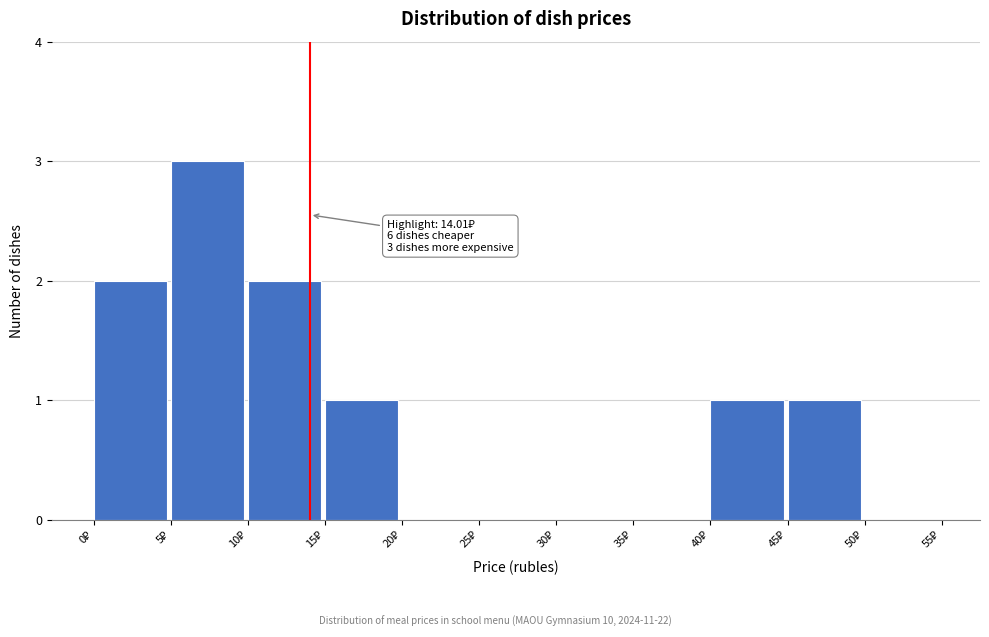

Which range on the x-axis has the tallest bar?

5 to 10